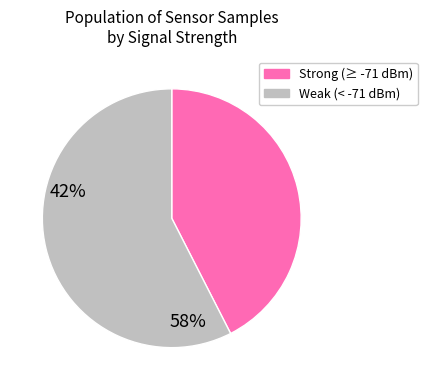

Is there any slice that represents more than half of the pie?

Yes